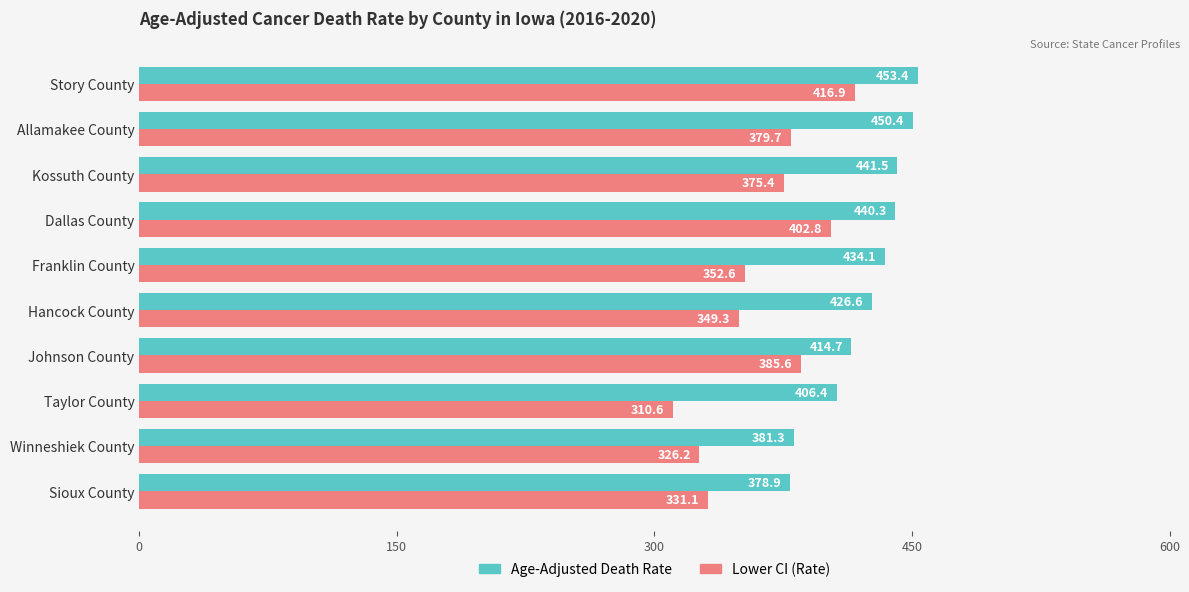

Read the Age-Adjusted Death Rate value at Dallas County.

440.3